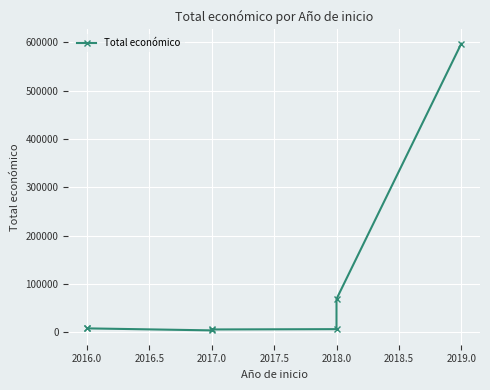

What is the greatest value displayed?

597171